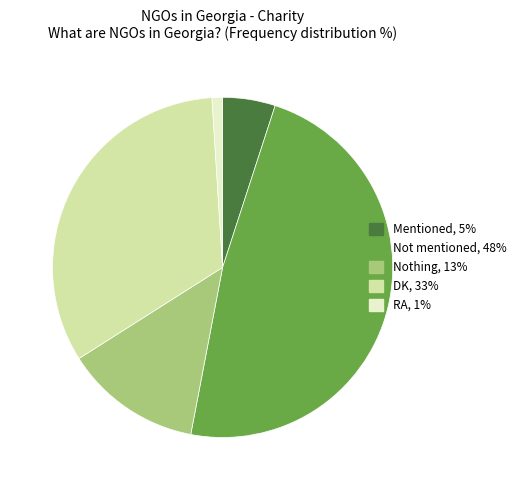

The RA slice represents 11% of the pie. True or false?

False